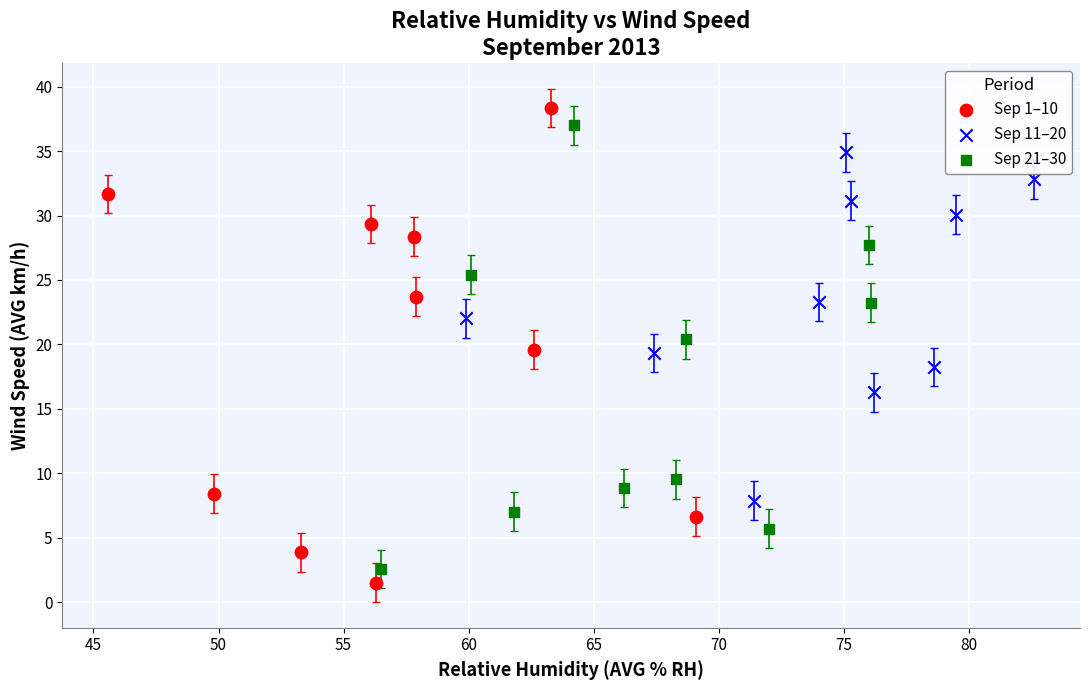

Which series has the widest spread of Y values?

Sep 1–10